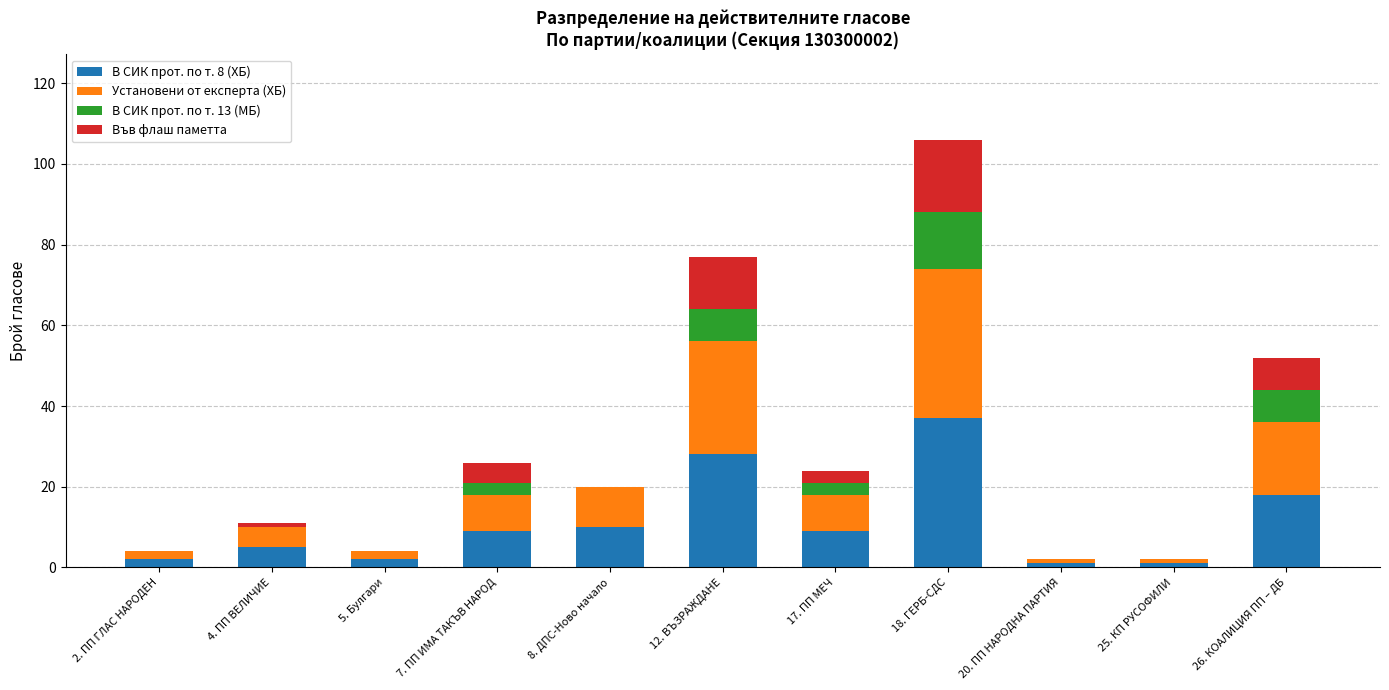

Is it true that В СИК прот. по т. 8 (ХБ) equals 10 at 8. ДПС-Ново начало?

True